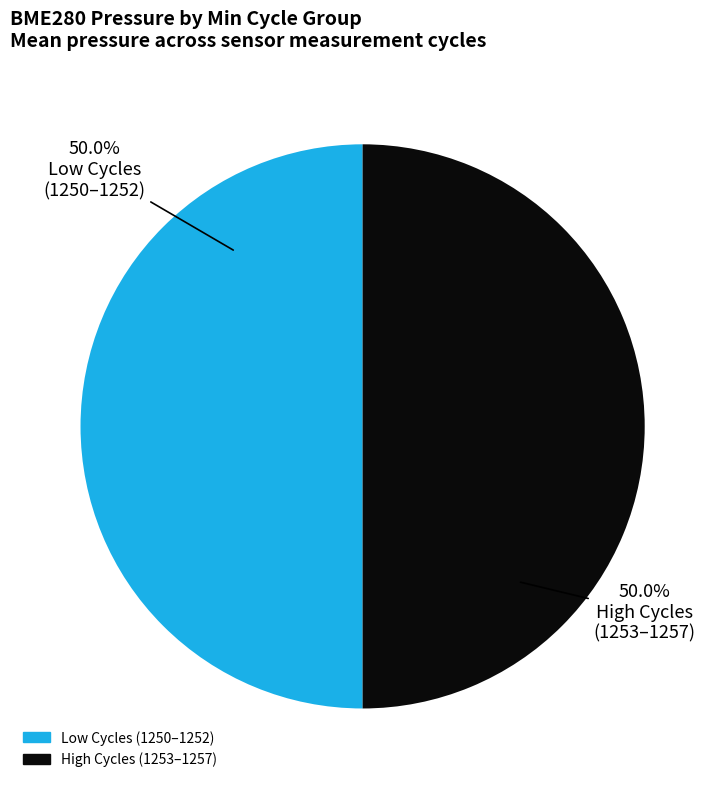

How many slices are in this pie chart?

2